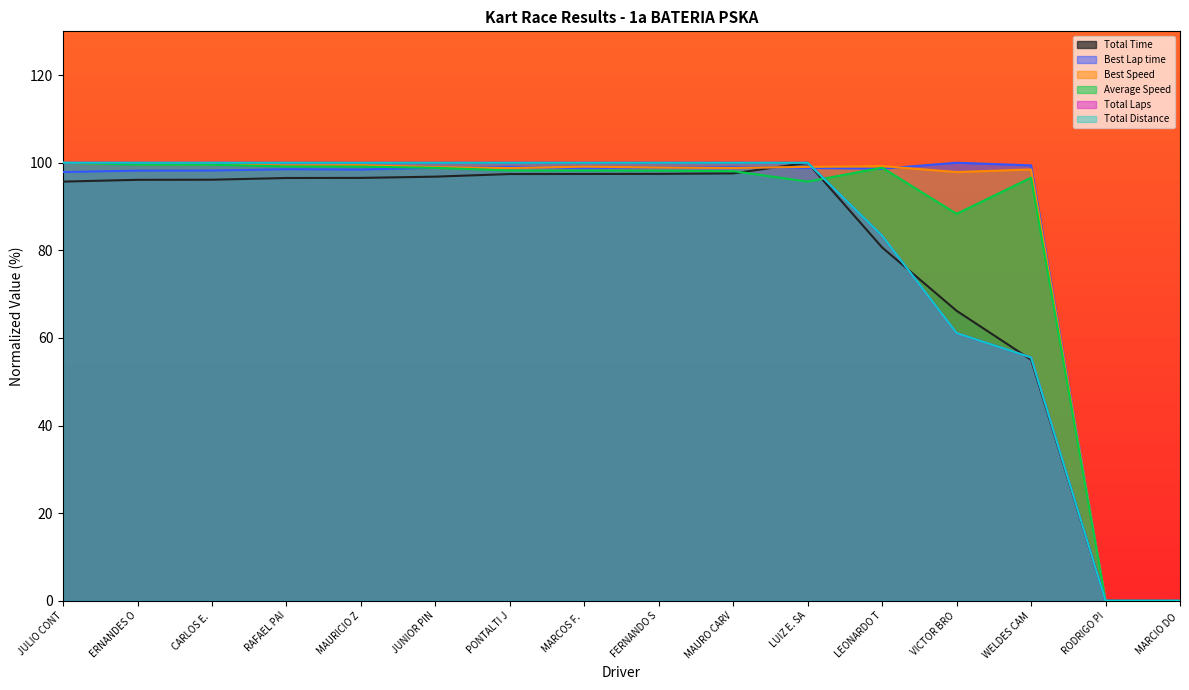

How many values in the Total Time series exceed 96?

10